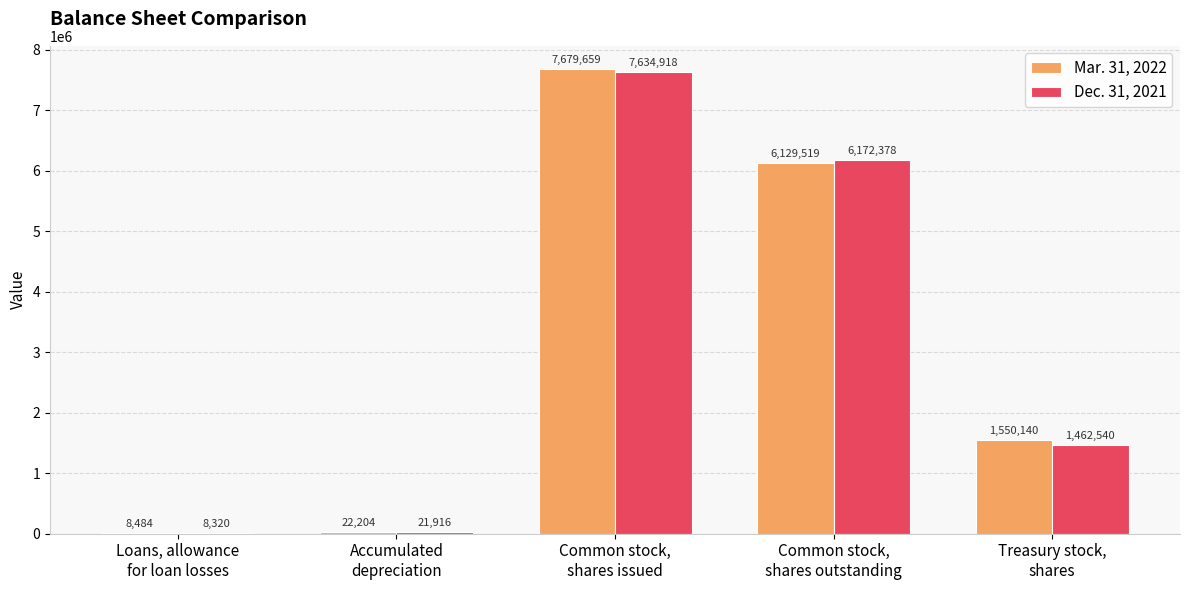

What is the sum of all Dec. 31, 2021 values?

15300072